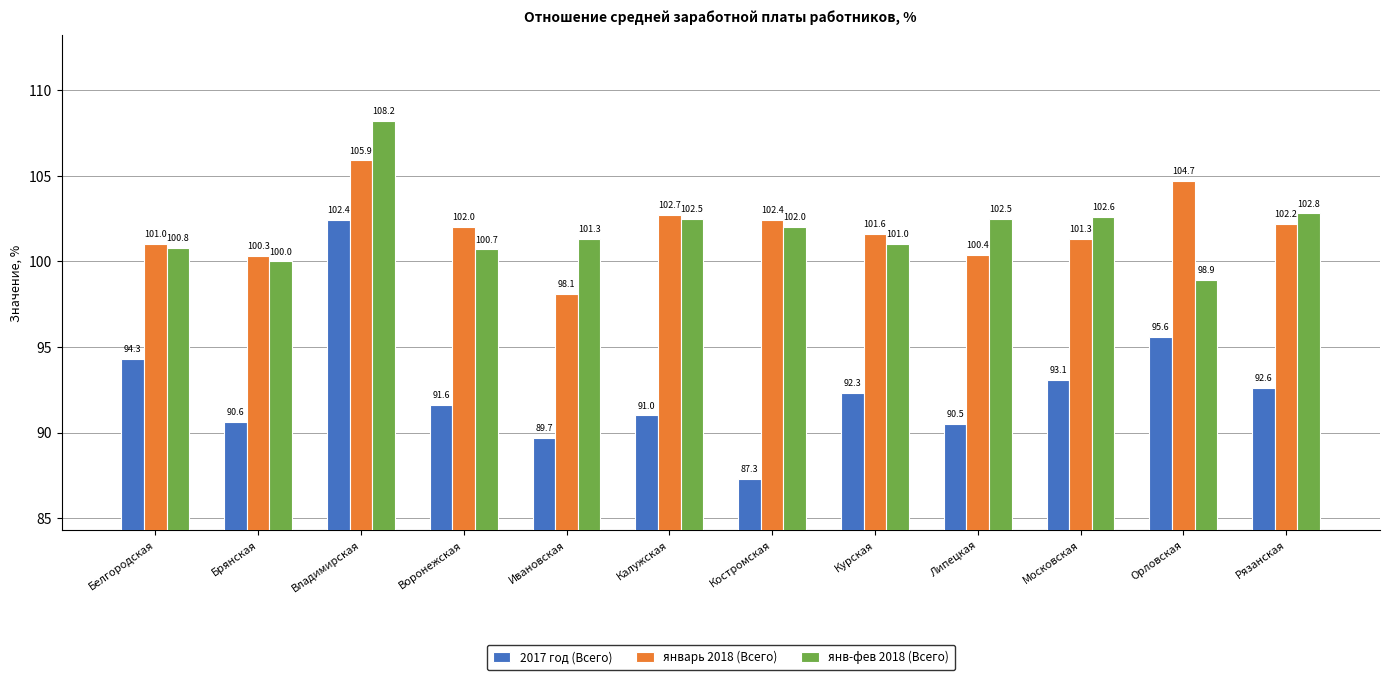

The янв-фев 2018 (Всего) series shows 101.3 at Ивановская. True or false?

True